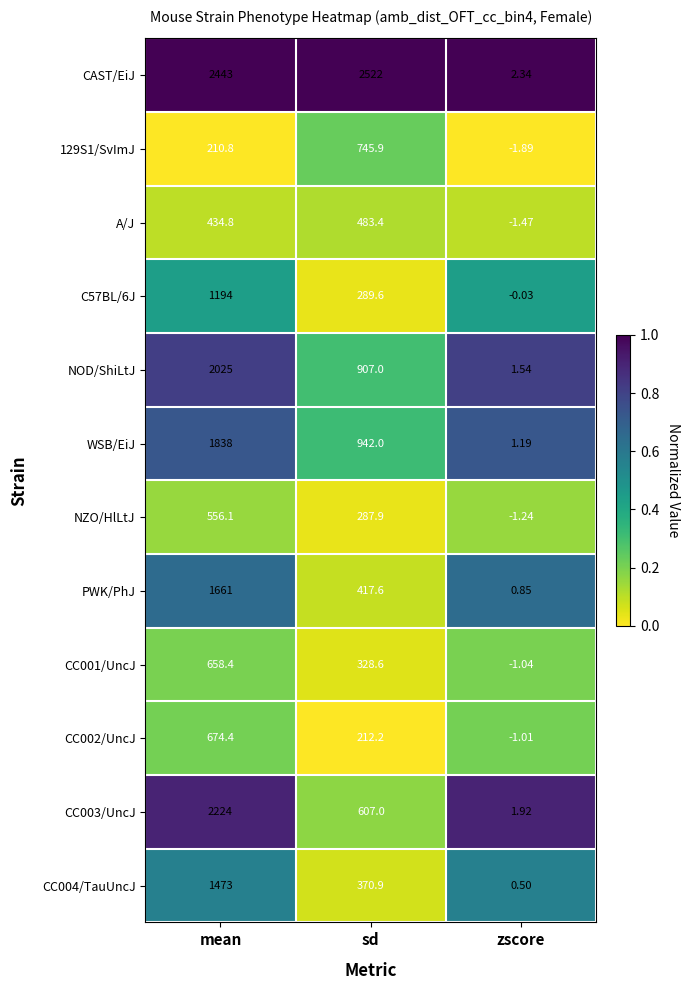

At which category is the sum across all series the highest?

mean